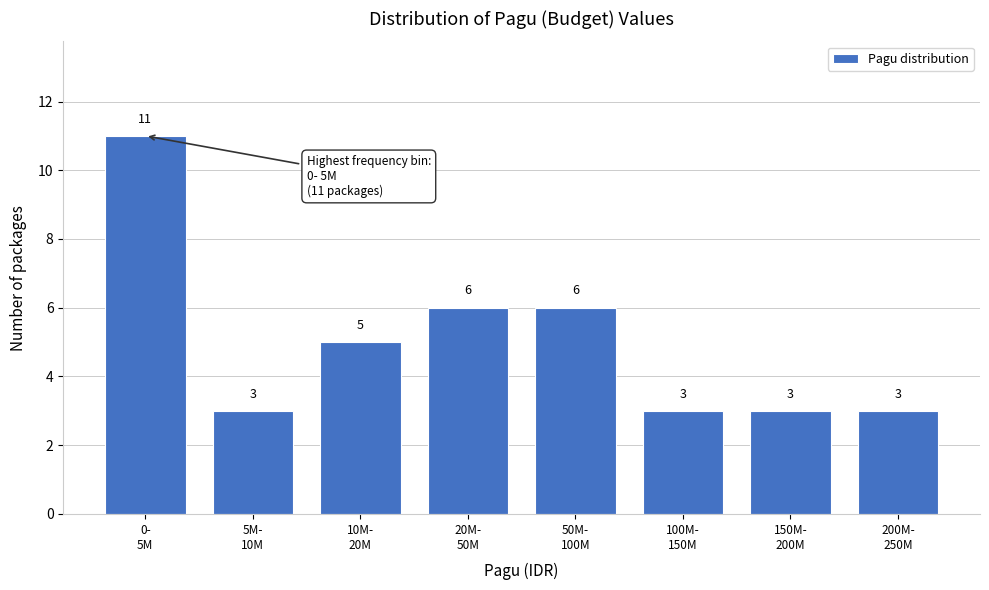

Reading left to right, extract all data points from this chart.

11	3	5	6	6	3	3	3